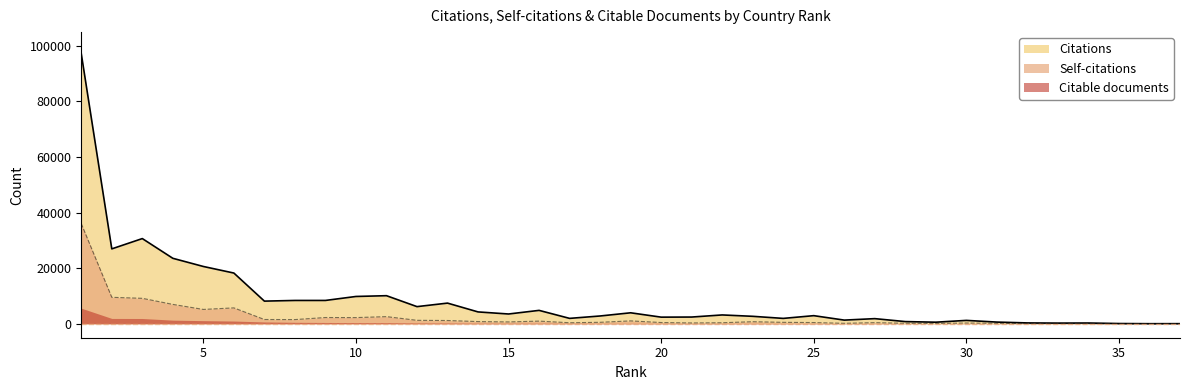

At how many categories does at least one series exceed 19333?

5